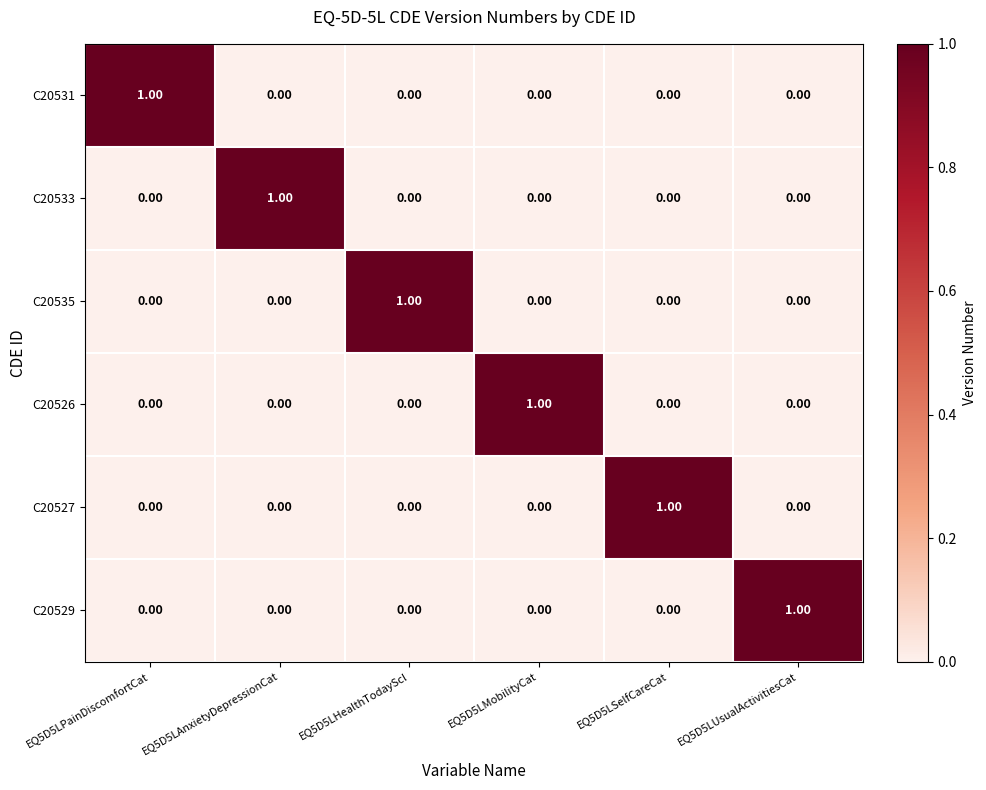

At how many categories does at least one series exceed 0?

6